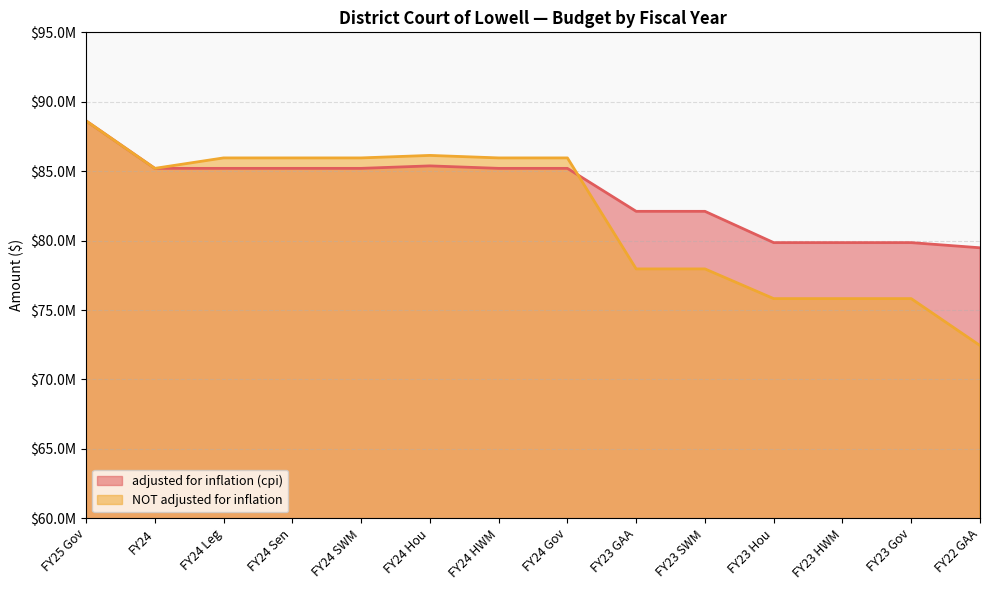

Which has a higher value, FY23 GAA or FY23 HWM?

FY23 GAA